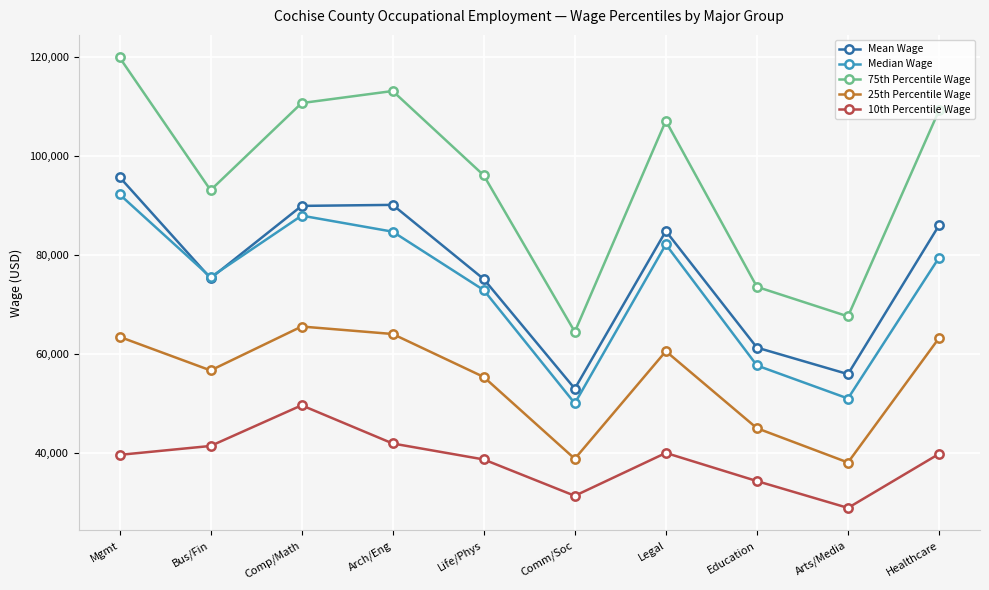

True or false: 75th Percentile Wage and 25th Percentile Wage cross at least once.

False